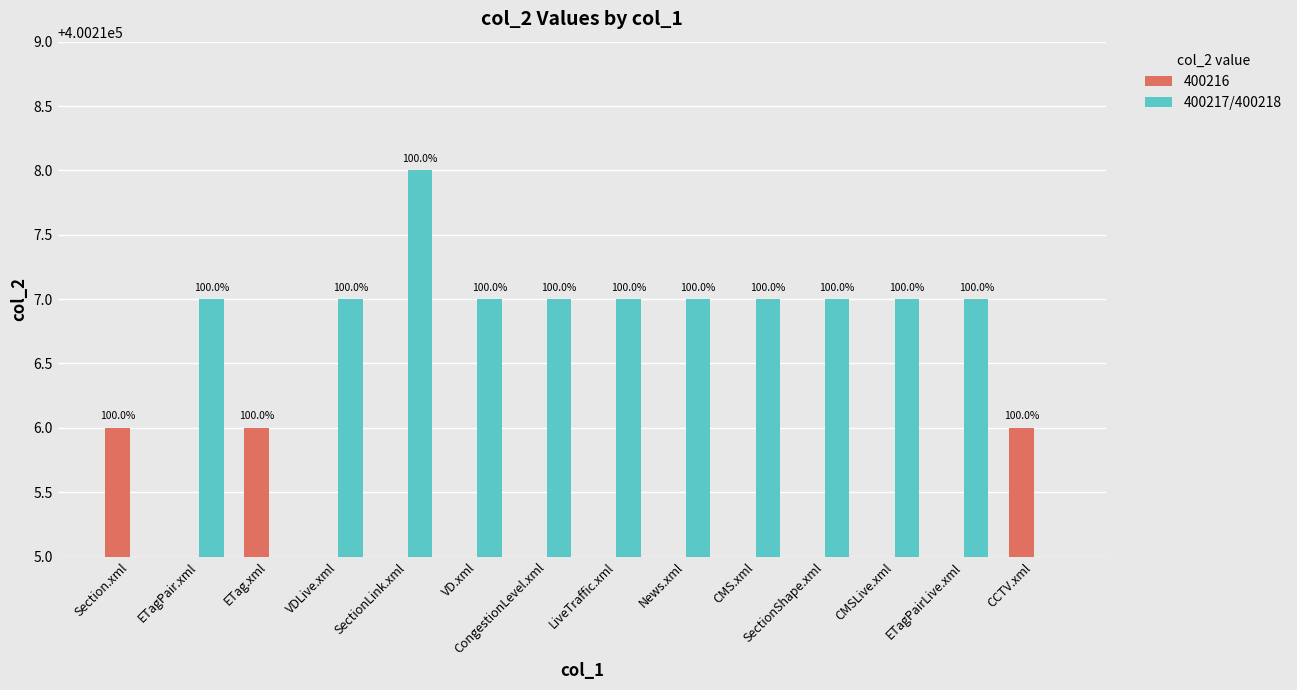

Does the chart contain any negative values?

No